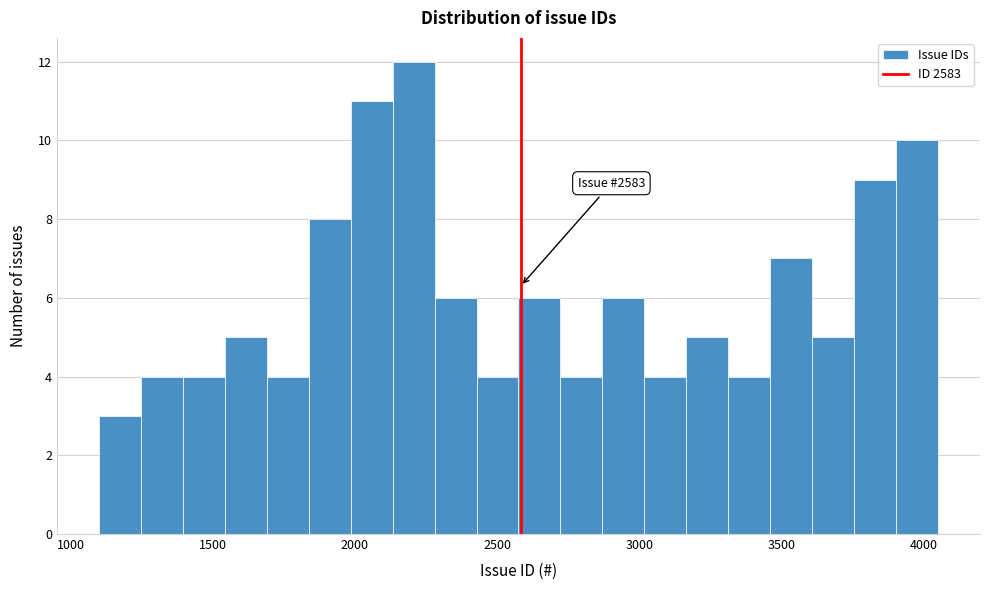

Read against the x-axis, roughly where is the centre of the tallest bar?

2200